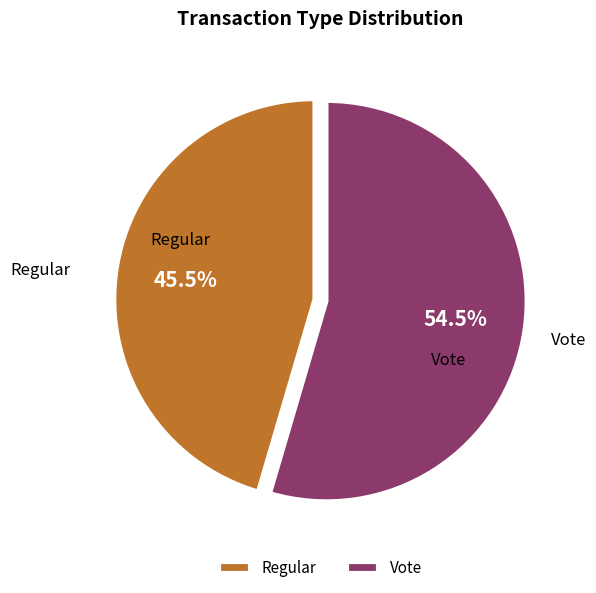

Between Regular and Vote, which is larger?

Vote